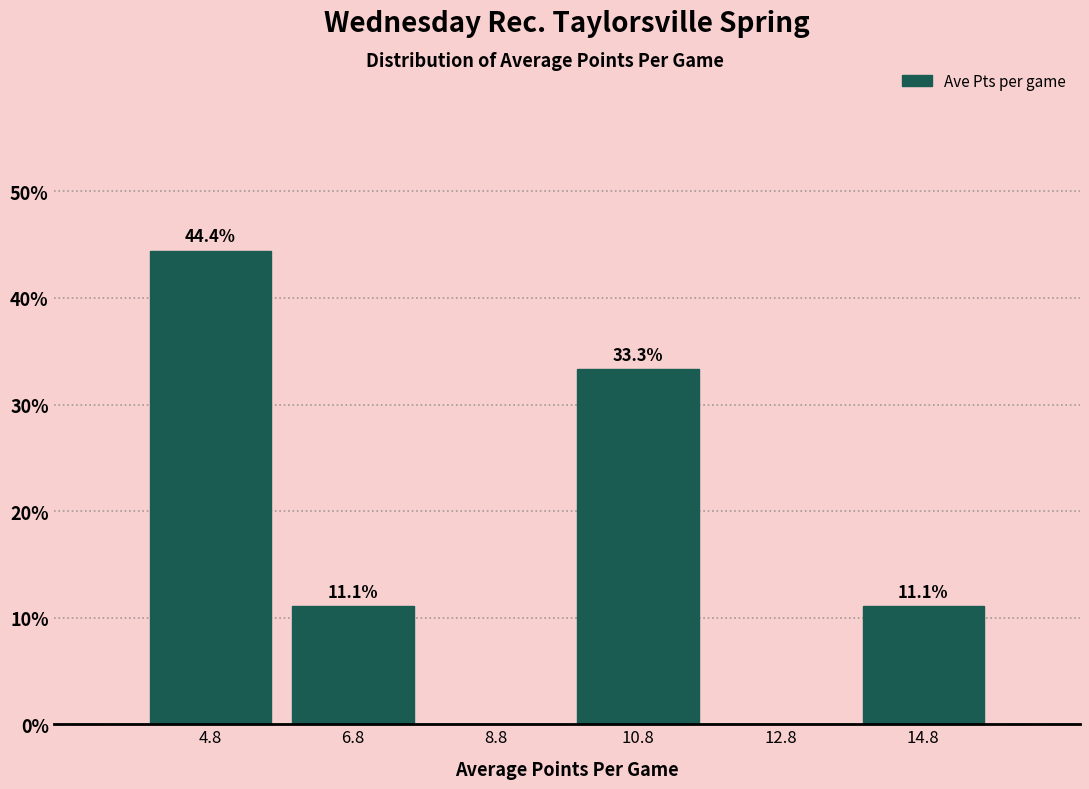

Which range on the x-axis has the tallest bar?

3.75 to 5.75